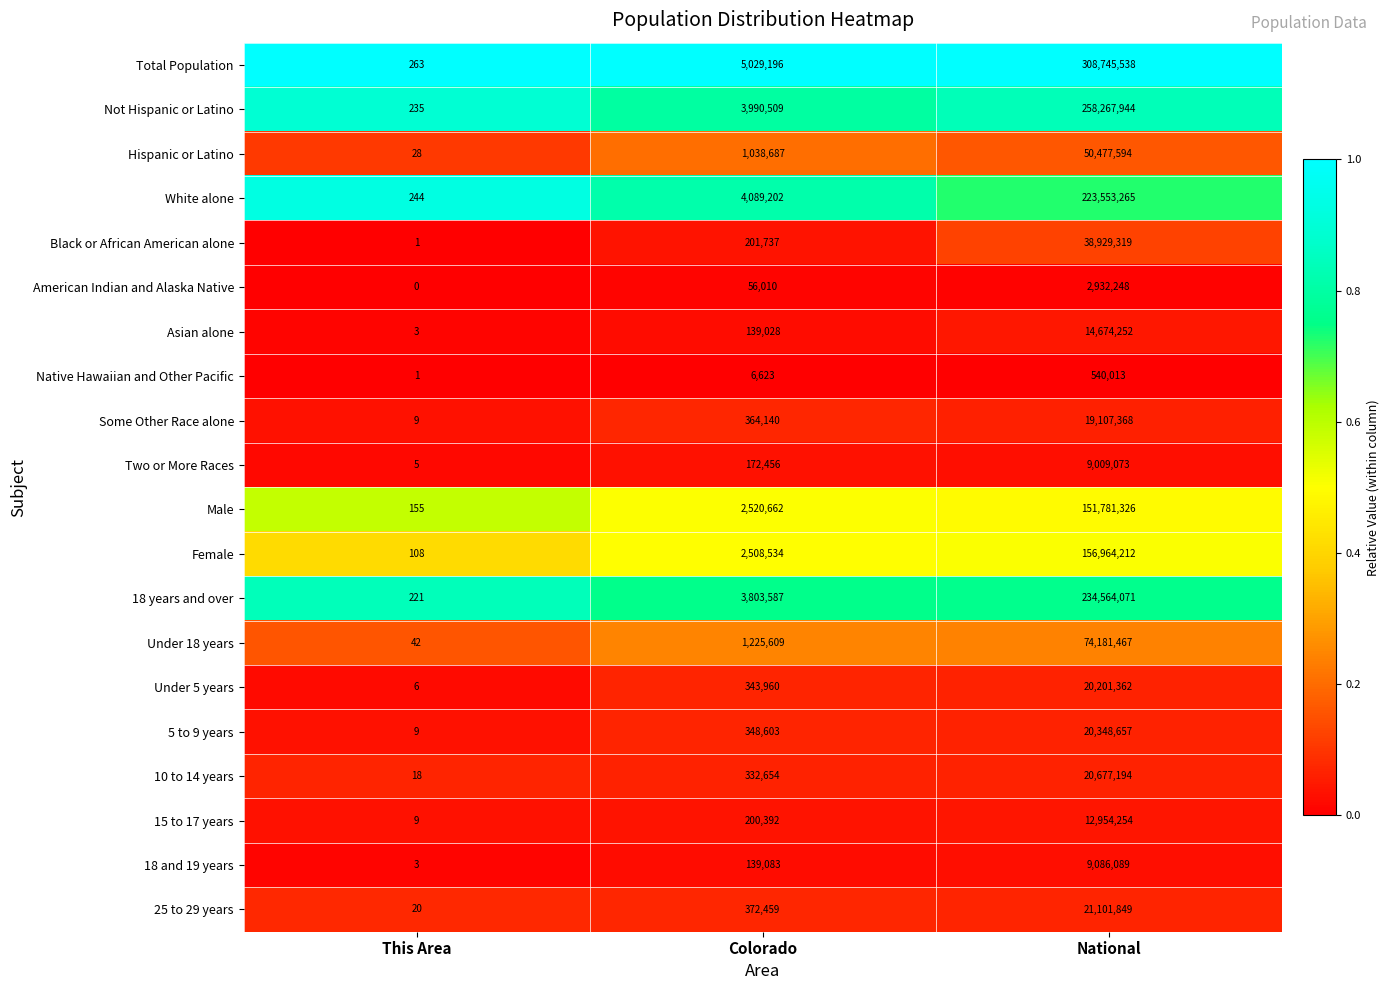

Is it true that Asian alone equals 85148 at Colorado?

False